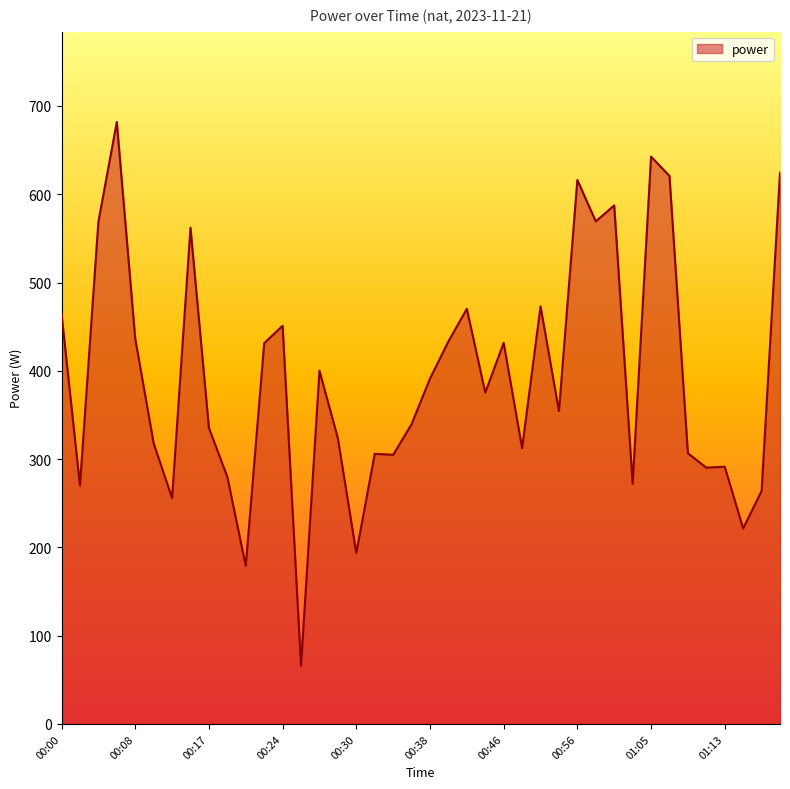

What is the minimum value shown in the chart?

65.8